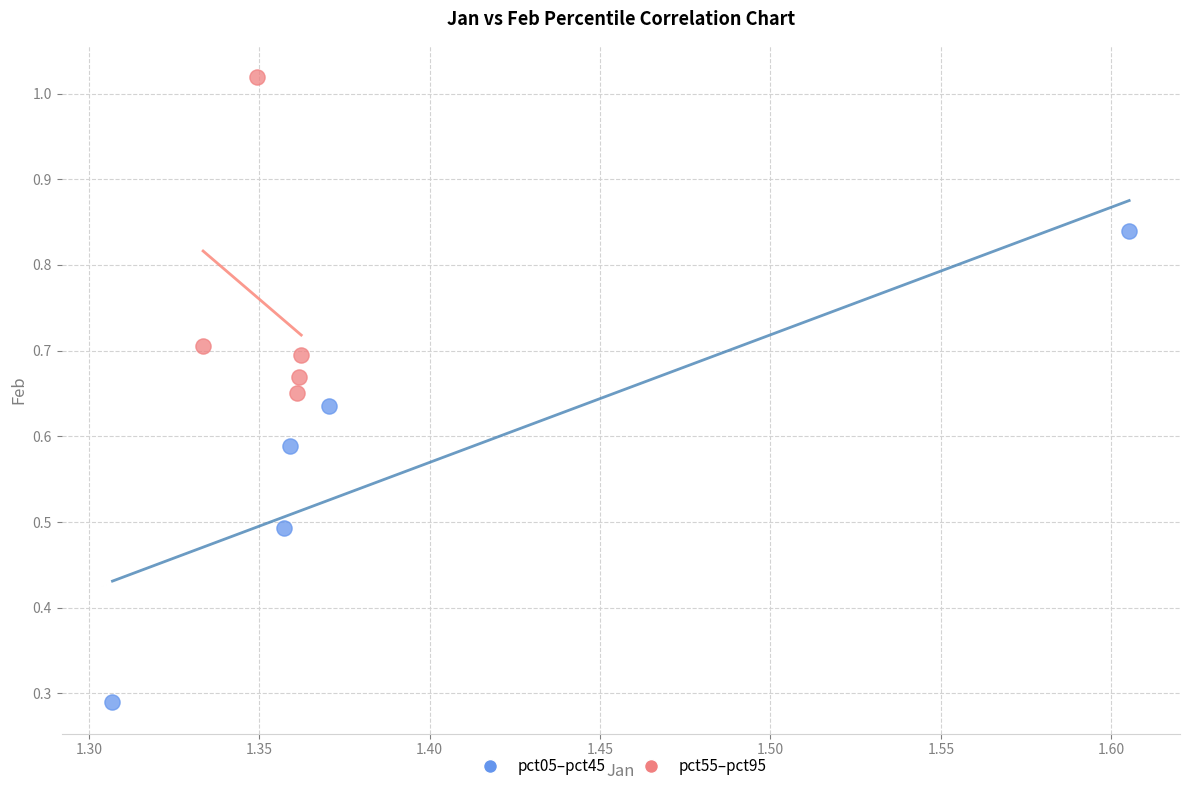

Which series has the largest Y range (max minus min)?

pct05–pct45